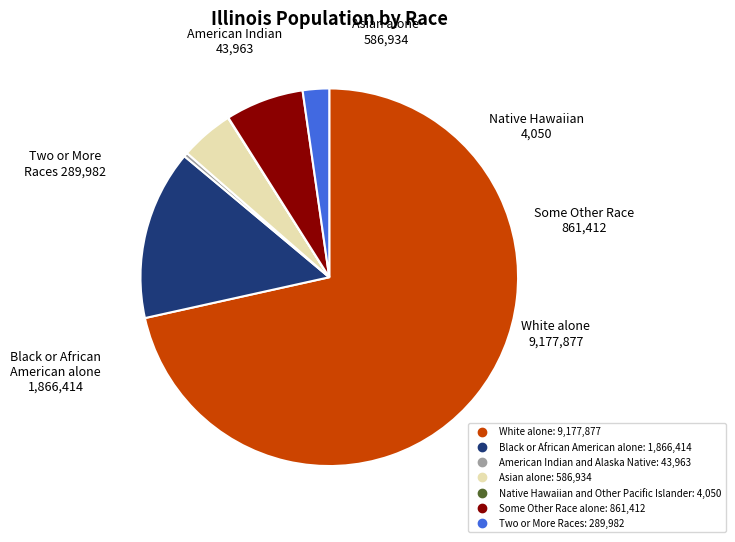

Do Some Other Race alone and Asian alone together represent more than half of the pie?

No